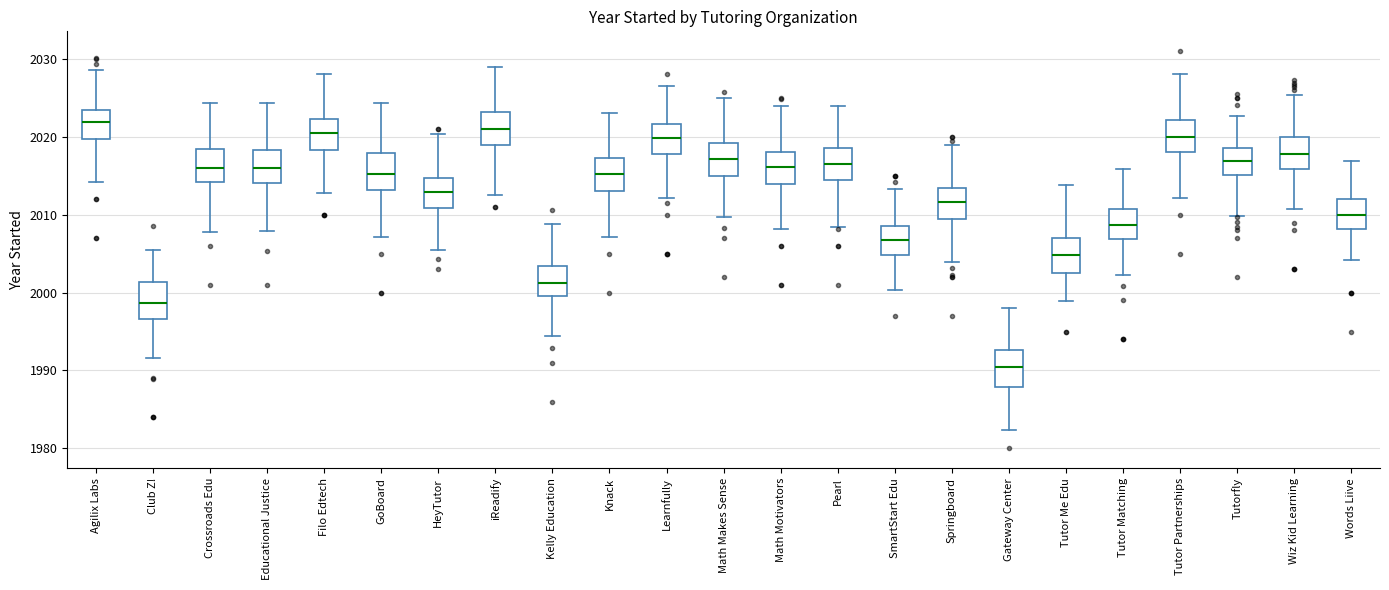

Reading left to right, transcribe this box plot: for each box, give where its median line is, the range the box spans, and where its two whiskers end, as read against the y-axis. The values are not printed on the chart, so give them approximately, as read against the axis.

Agilix Labs: median 2022, box 2020 to 2023, whiskers 2014 to 2029
Club Z!: median 1999, box 1997 to 2001, whiskers 1992 to 2005
Crossroads Edu: median 2016, box 2014 to 2018, whiskers 2008 to 2024
Educational Justice: median 2016, box 2014 to 2018, whiskers 2008 to 2024
Filo Edtech: median 2020, box 2018 to 2022, whiskers 2013 to 2028
GoBoard: median 2015, box 2013 to 2018, whiskers 2007 to 2024
HeyTutor: median 2013, box 2011 to 2015, whiskers 2005 to 2020
iReadify: median 2021, box 2019 to 2023, whiskers 2013 to 2029
Kelly Education: median 2001, box 2000 to 2003, whiskers 1994 to 2009
Knack: median 2015, box 2013 to 2017, whiskers 2007 to 2023
Learnfully: median 2020, box 2018 to 2022, whiskers 2012 to 2027
Math Makes Sense: median 2017, box 2015 to 2019, whiskers 2010 to 2025
Math Motivators: median 2016, box 2014 to 2018, whiskers 2008 to 2024
Pearl: median 2016, box 2014 to 2019, whiskers 2008 to 2024
SmartStart Edu: median 2007, box 2005 to 2009, whiskers 2000 to 2013
Springboard: median 2012, box 2009 to 2013, whiskers 2004 to 2019
Gateway Center: median 1990, box 1988 to 1993, whiskers 1982 to 1998
Tutor Me Edu: median 2005, box 2003 to 2007, whiskers 1999 to 2014
Tutor Matching: median 2009, box 2007 to 2011, whiskers 2002 to 2016
Tutor Partnerships: median 2020, box 2018 to 2022, whiskers 2012 to 2028
Tutorfly: median 2017, box 2015 to 2019, whiskers 2010 to 2023
Wiz Kid Learning: median 2018, box 2016 to 2020, whiskers 2011 to 2025
Words Liive: median 2010, box 2008 to 2012, whiskers 2004 to 2017